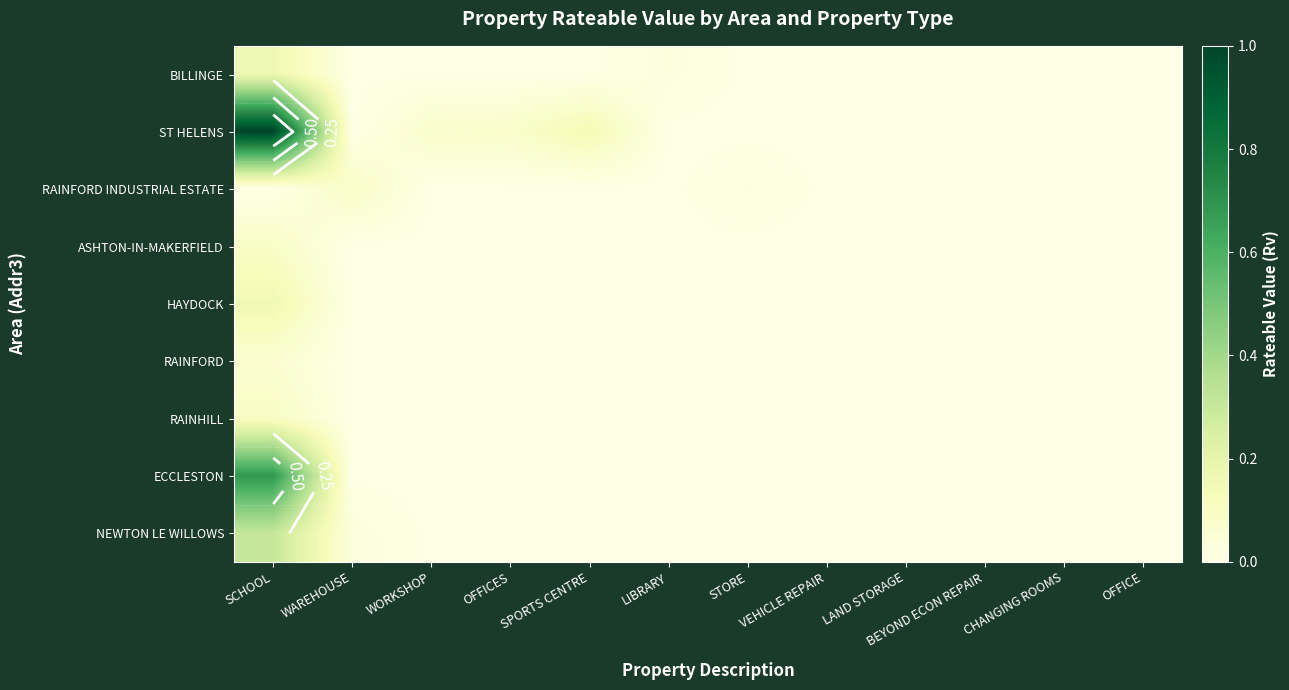

Is the value of ST HELENS at STORE greater than the value of RAINFORD INDUSTRIAL ESTATE at BEYOND ECON REPAIR?

No